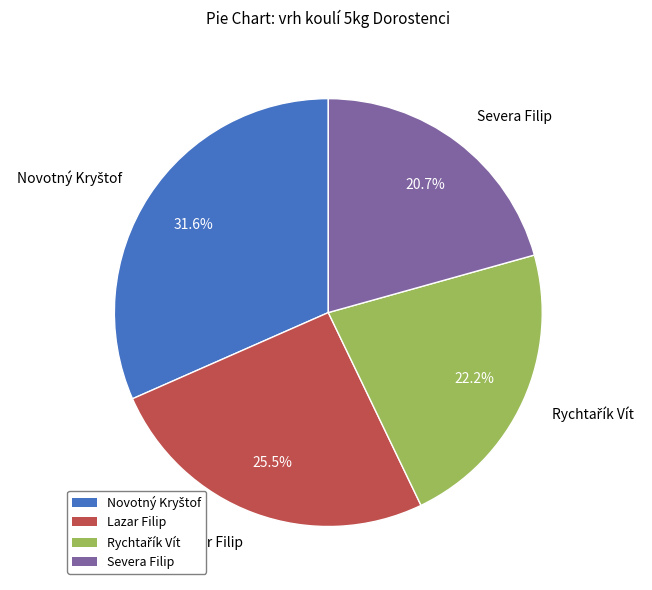

How much of the chart is everything except Severa Filip?

79.3%